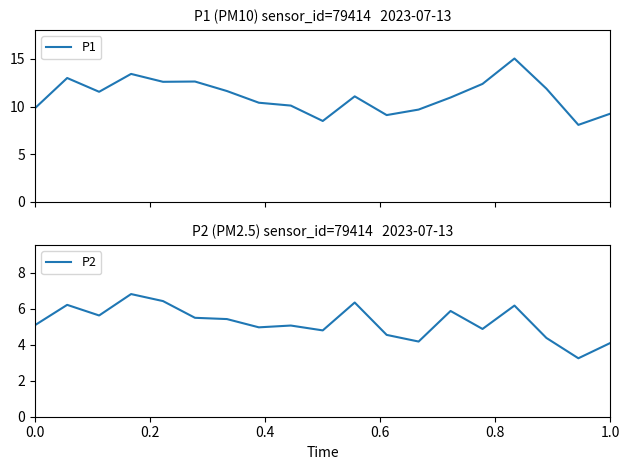

What is the highest value of the P1 series?

15.1